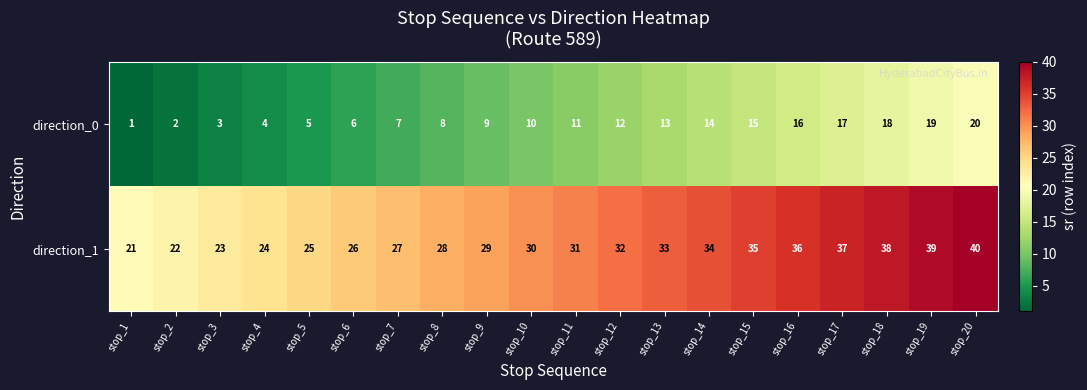

Rank the series by their maximum value, from highest to lowest.

direction_1, direction_0